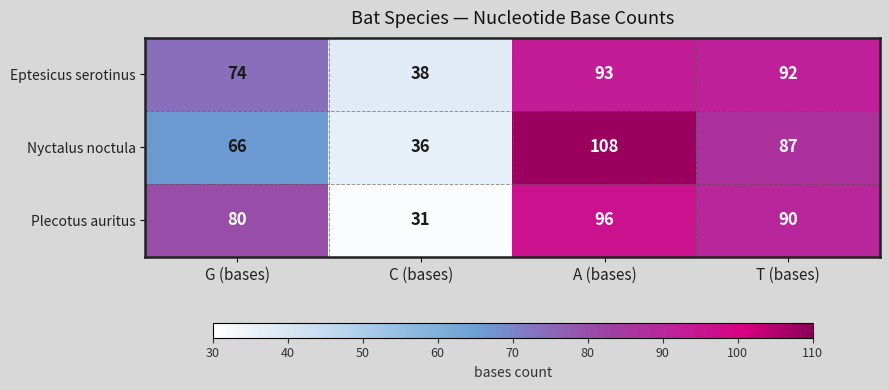

What is the total value across all series at T (bases)?

269